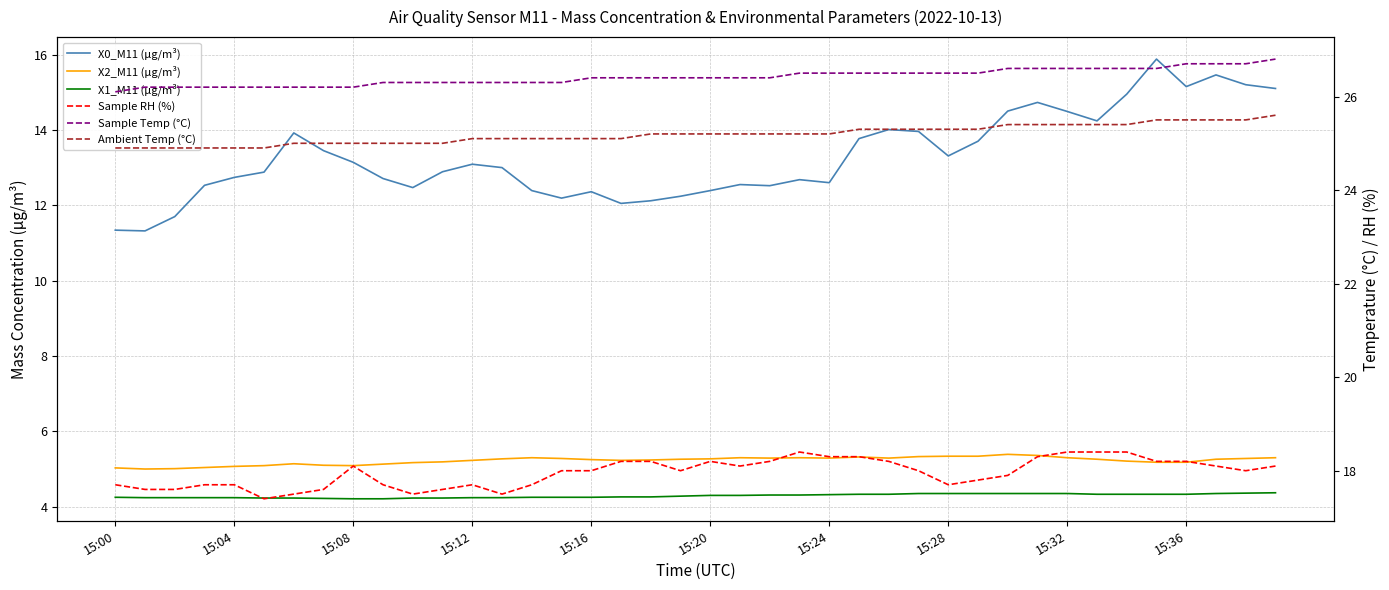

How many data points in Ambient Temp (°C) are above 25?

28